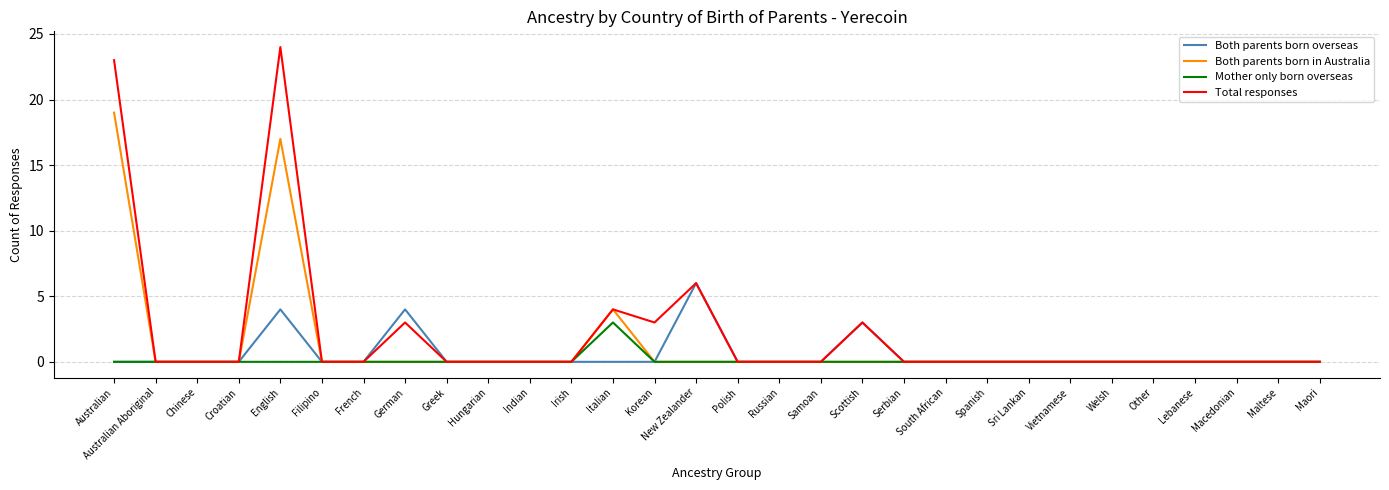

Rank the series by their maximum value, from lowest to highest.

Mother only born overseas, Both parents born overseas, Both parents born in Australia, Total responses